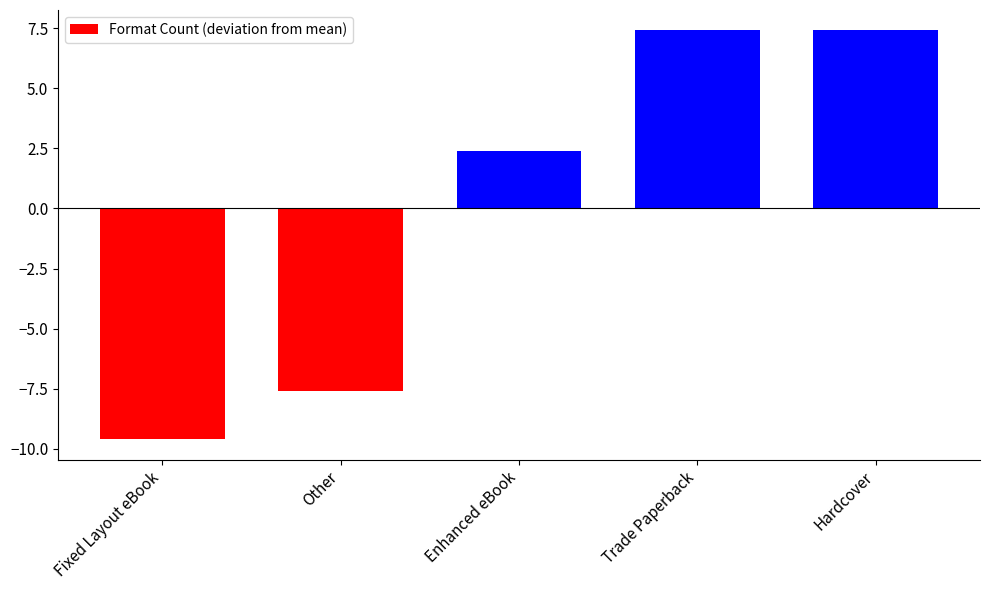

Is it true that the value at Hardcover is 7.4?

True